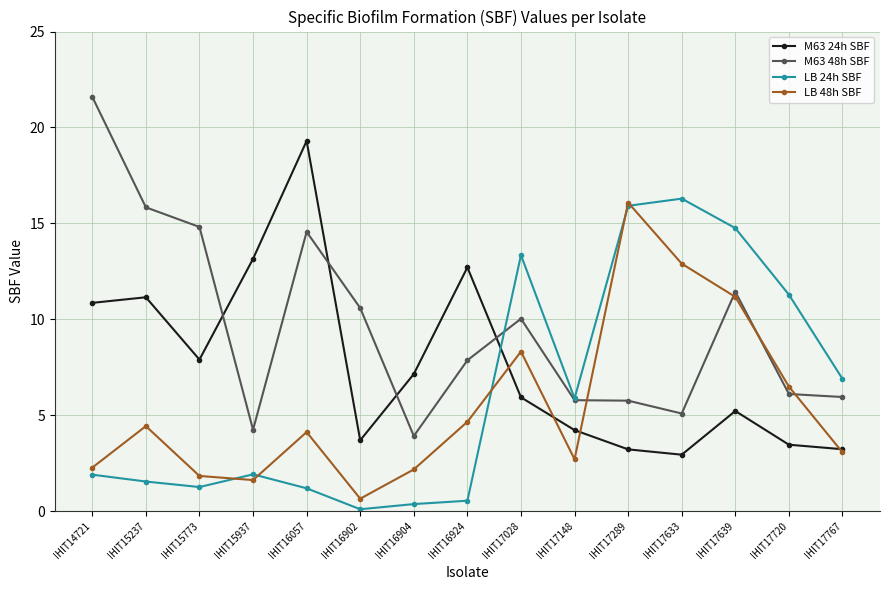

Where is the first local maximum for LB 48h SBF?

IHIT15237